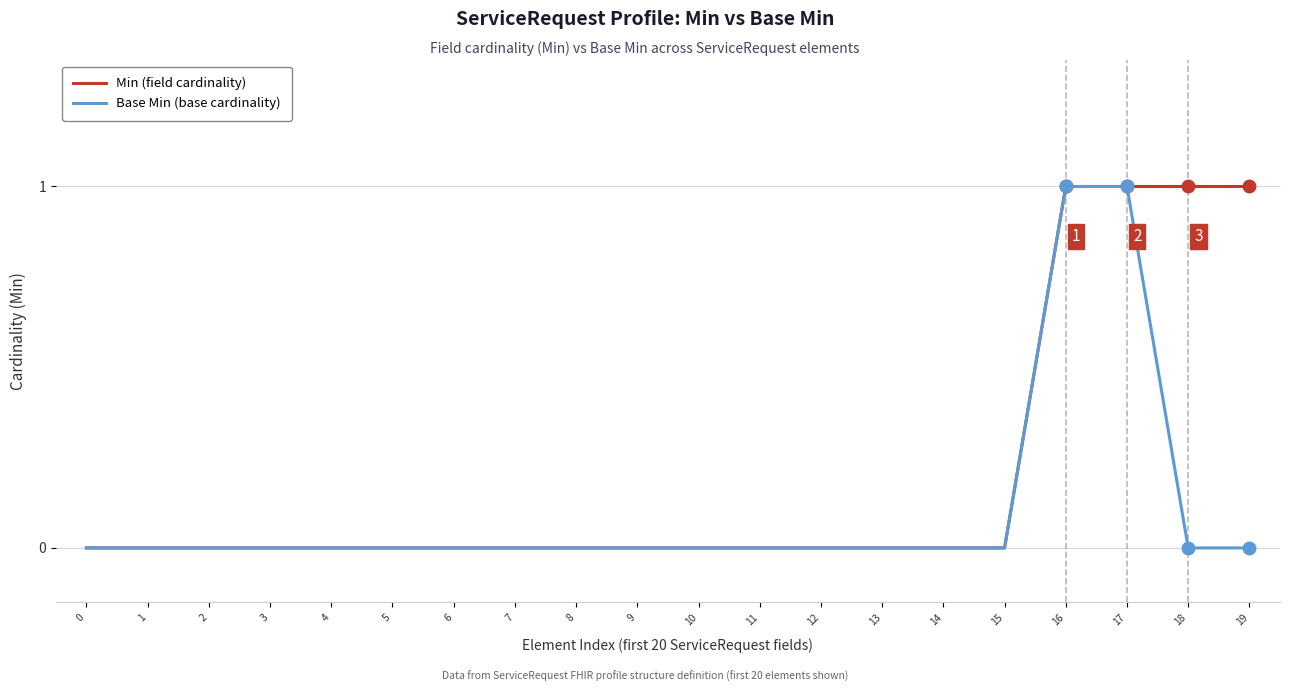

List the series in order of their overall mean, highest first.

Min (field cardinality), Base Min (base cardinality)